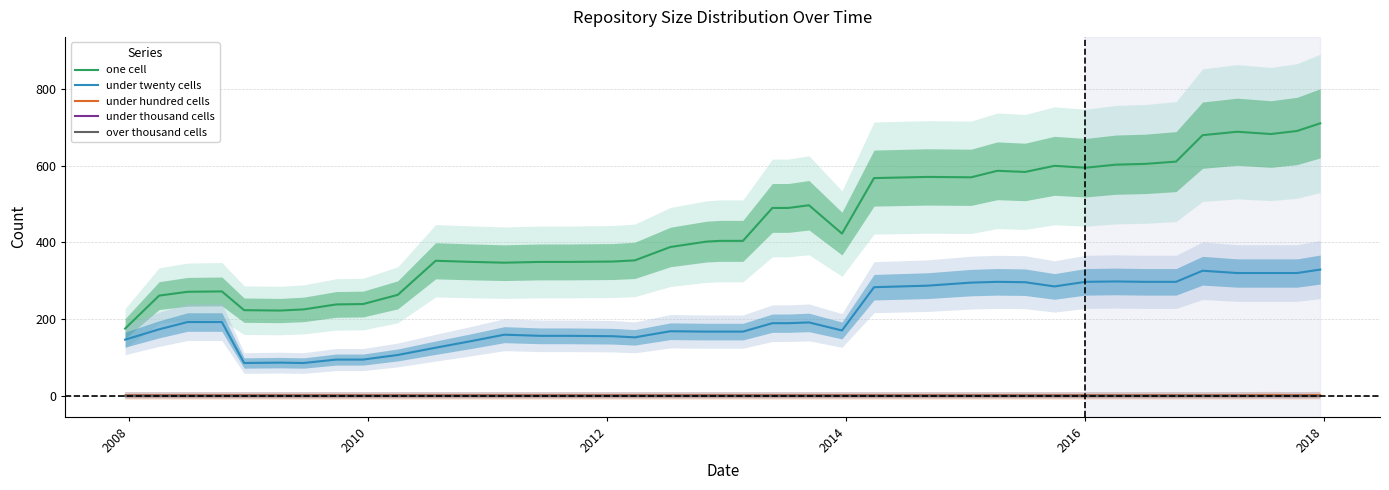

True or false: one cell and under thousand cells cross at least once.

False